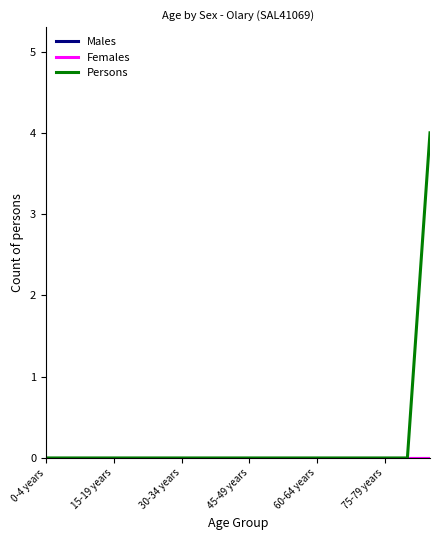

True or false: Persons and Females intersect in this chart.

False